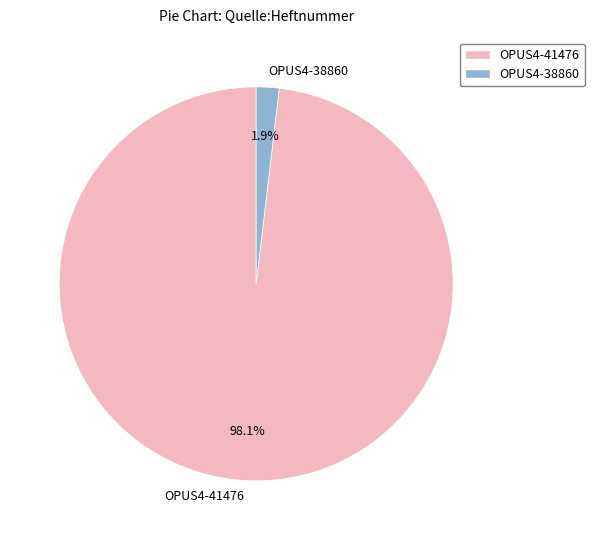

What percentage is the OPUS4-38860 slice, to the nearest percent?

2%